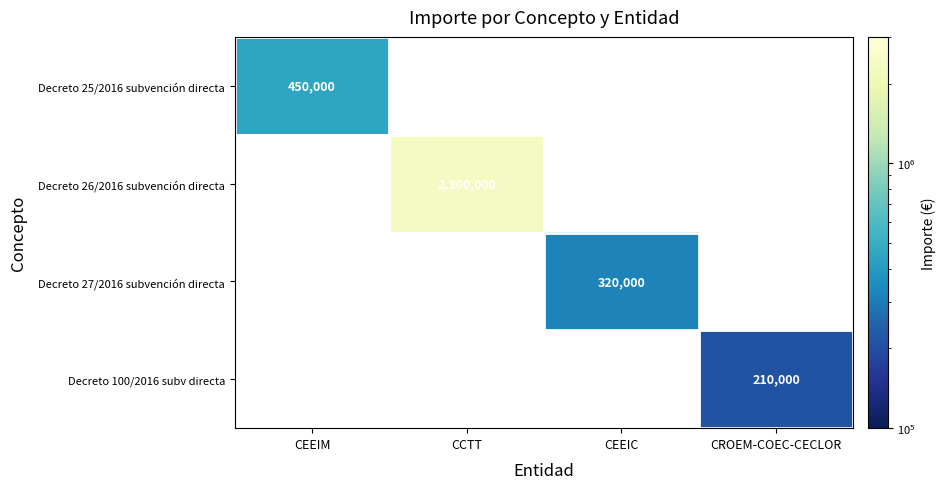

True or false: Decreto 25/2016 subvención directa has a value of 763842 at CEEIM.

False